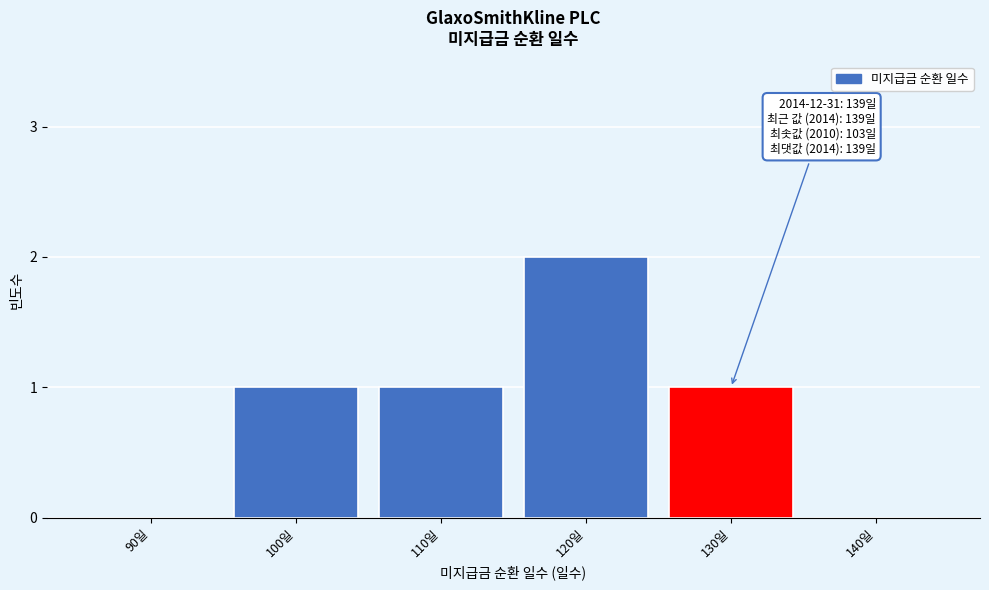

Reading right to left, transcribe all the data shown in this chart.

140일=0	130일=1	120일=2	110일=1	100일=1	90일=0